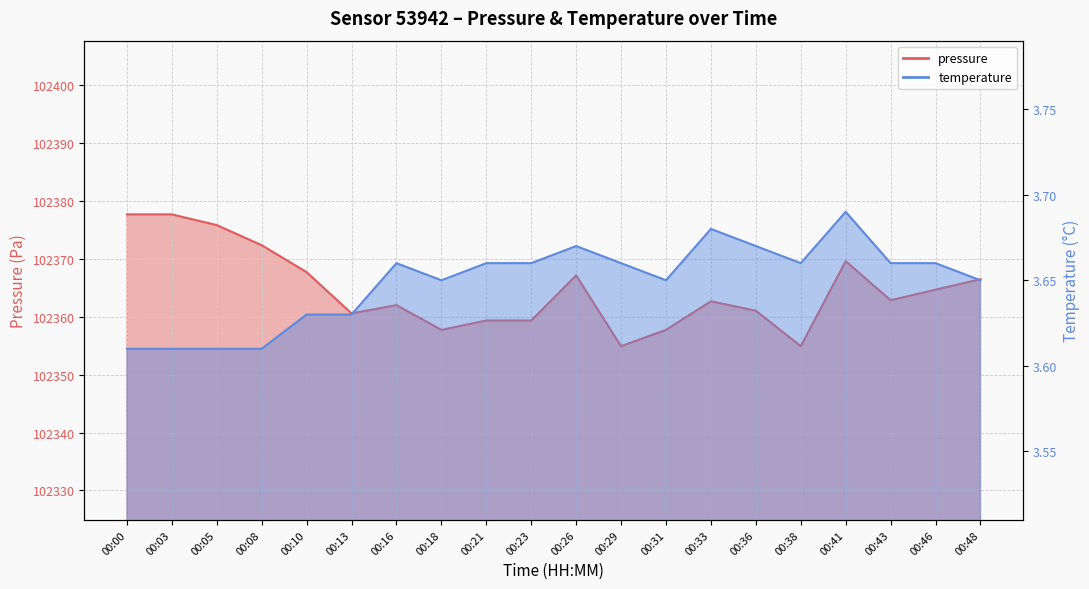

Is it true that pressure equals 180868.1 at 00:36?

False